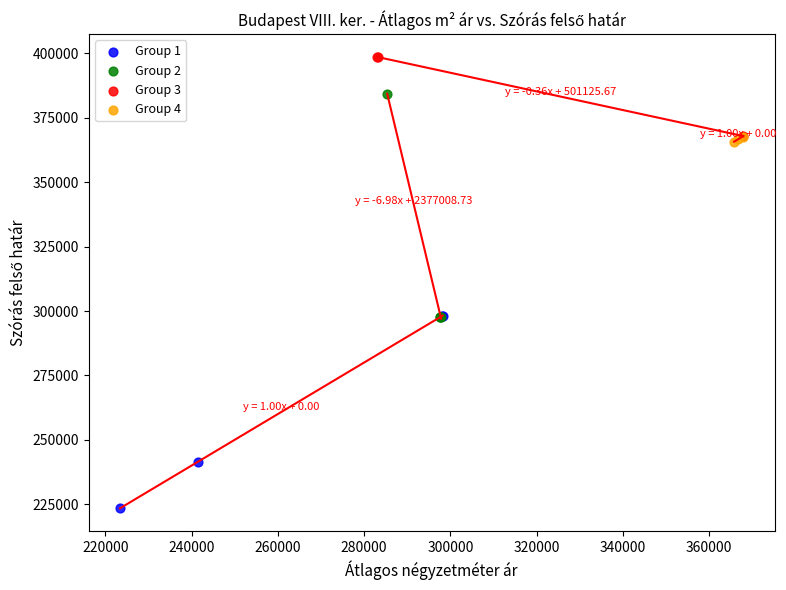

What are all the series names shown in the legend?

Group 1, Group 2, Group 3, Group 4